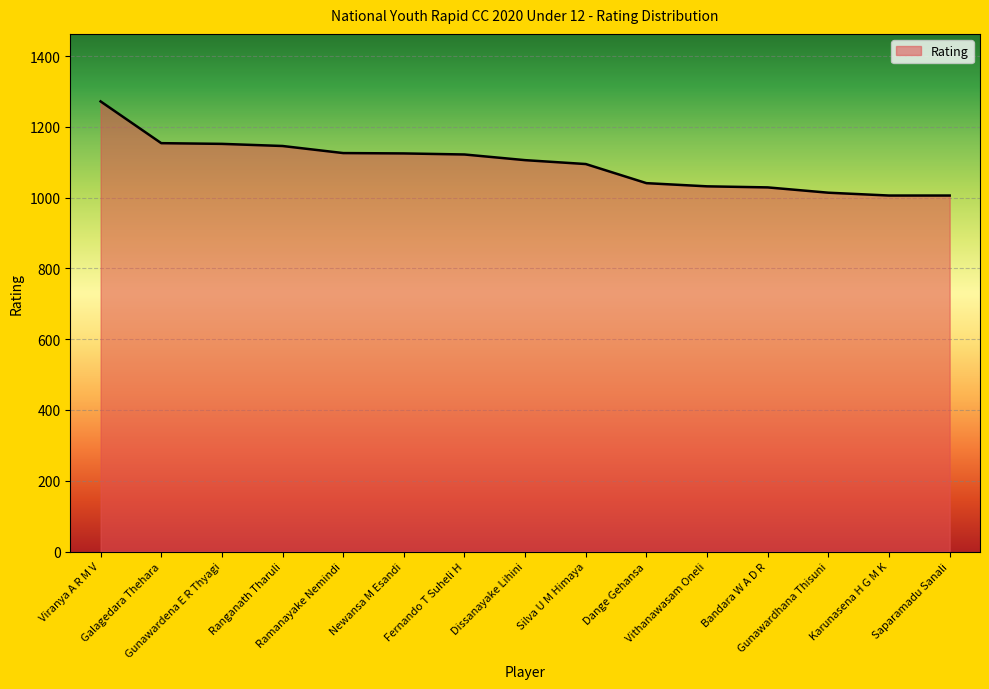

What is the difference between the values at Bandara W A D R and Gunawardhana Thisuni?

15